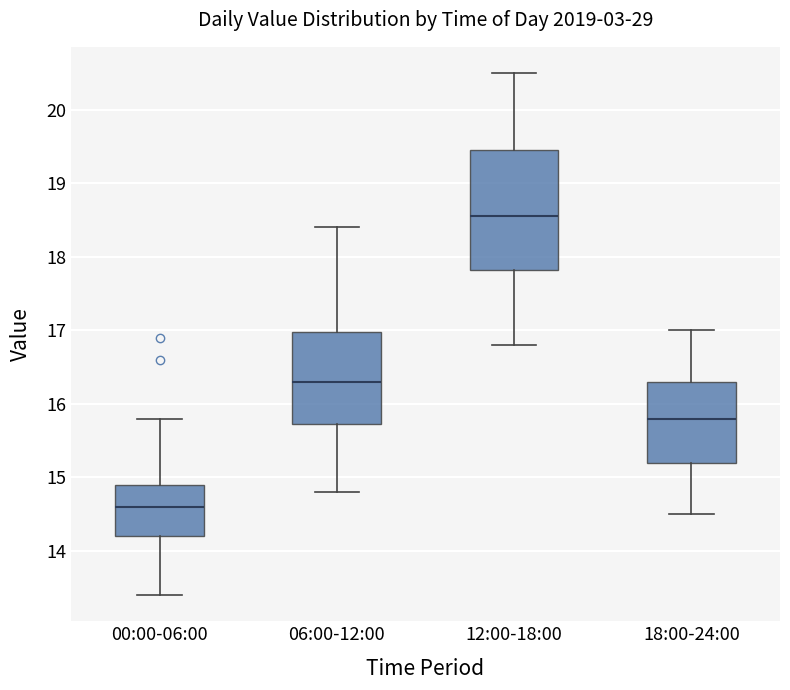

Where does the median line of the box for 06:00-12:00 sit on the y-axis? The values are not printed on the chart, so give them approximately, as read against the axis.

16.3